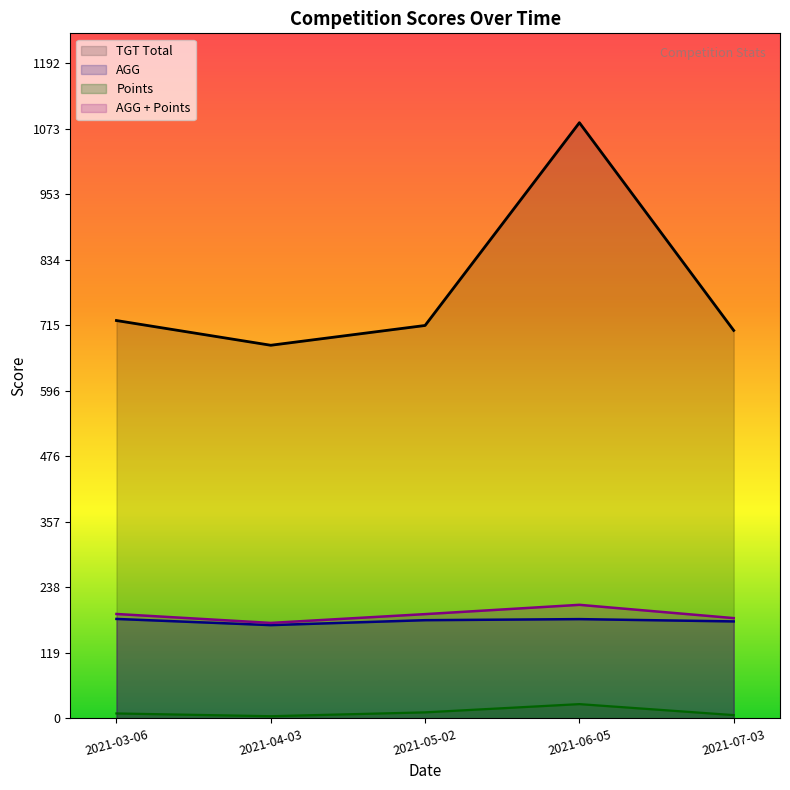

The AGG series shows 287.4 at 2021-06-05. True or false?

False